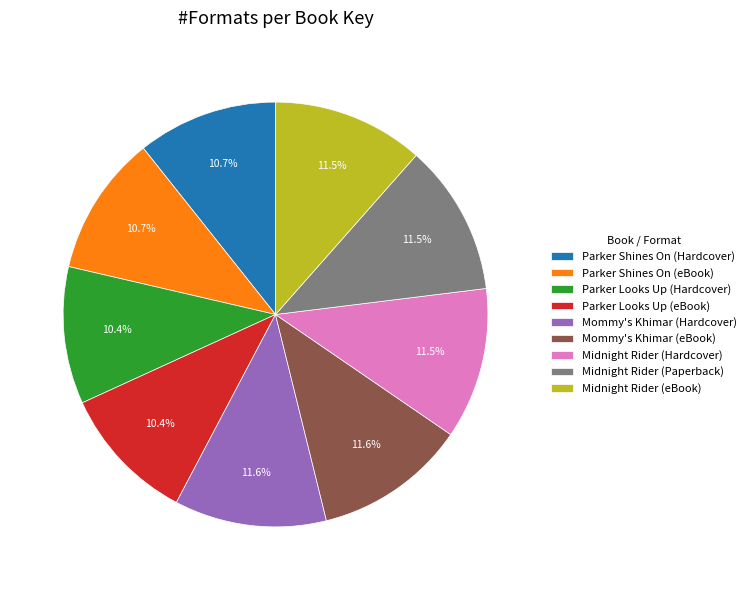

How many segments does this pie chart have?

9